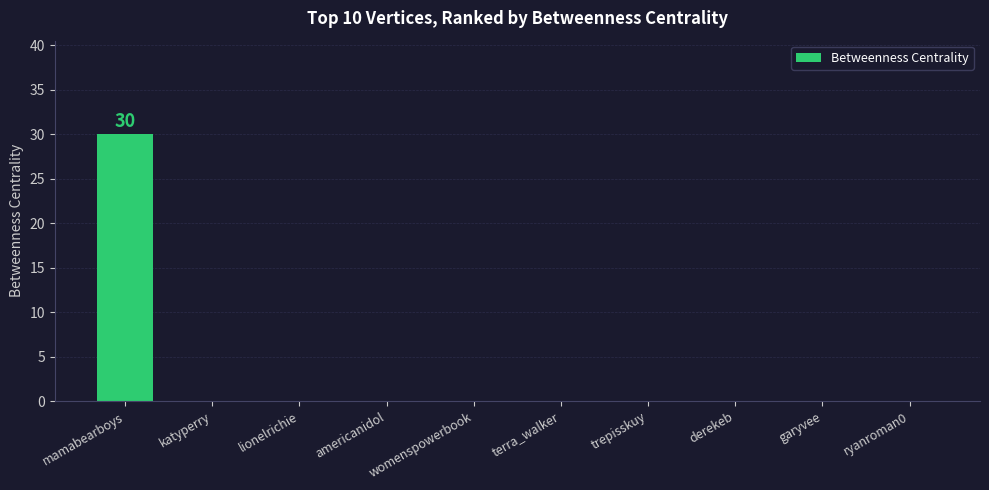

Does the chart contain stacked bars?

No